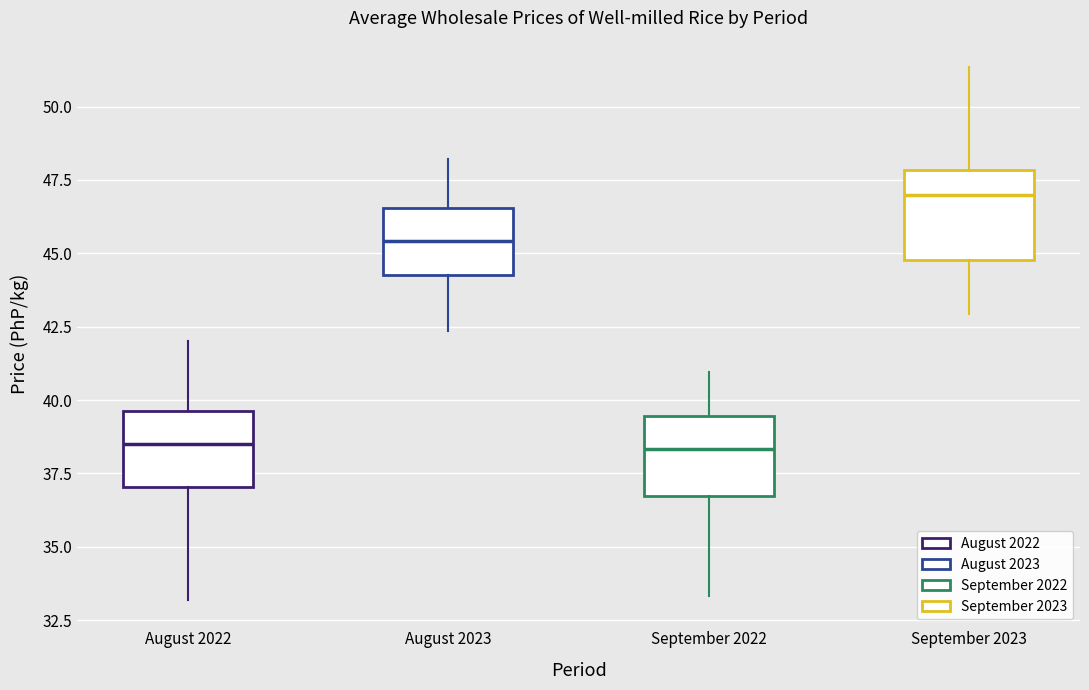

Where is the upper edge of the box for September 2023 on the y-axis? The values are not printed on the chart, so give them approximately, as read against the axis.

48.0